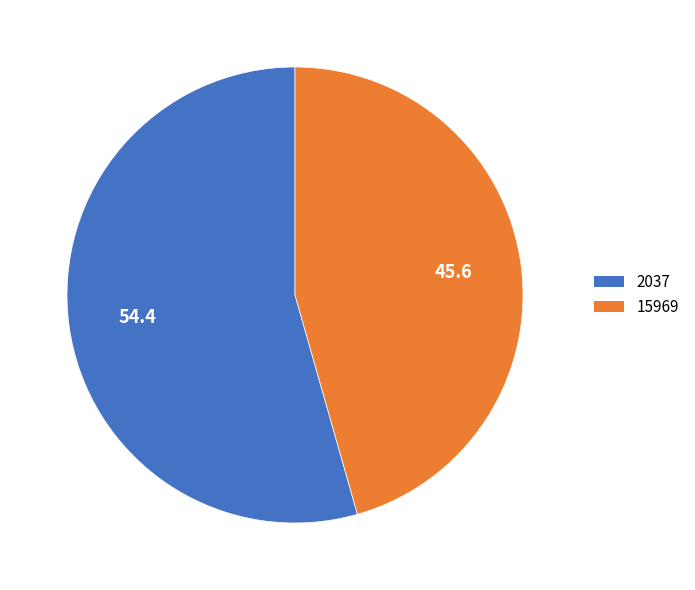

Which has a higher value, 2037 or 15969?

2037